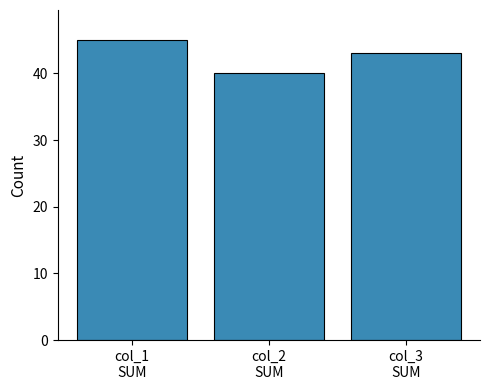

What is the sum of all values?

128